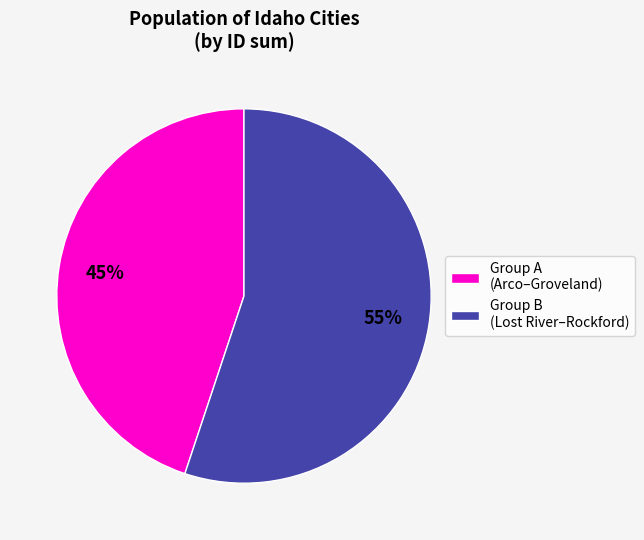

Count the number of slices in the pie.

2